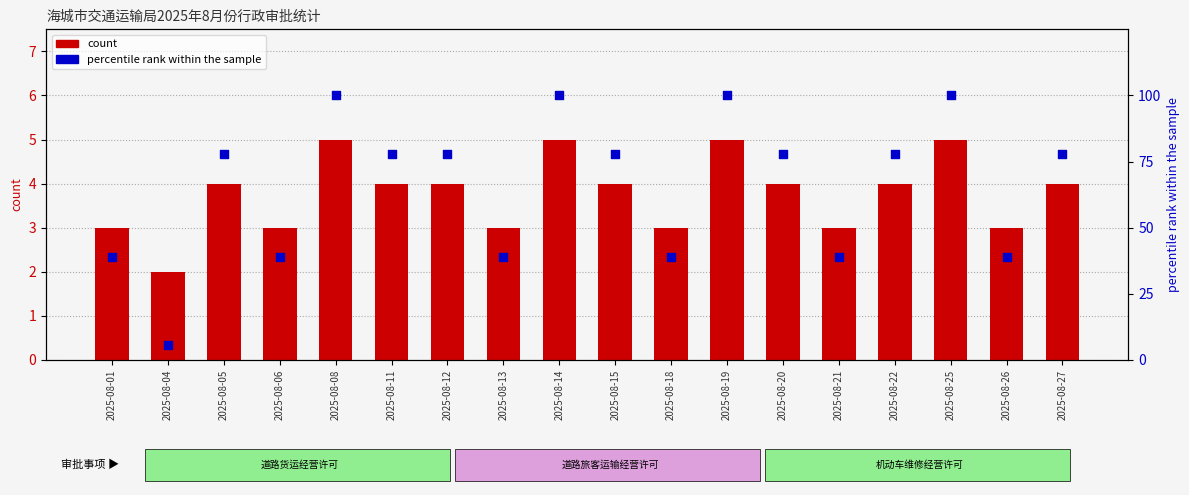

What is the total value across all series at 2025-08-26?

41.9